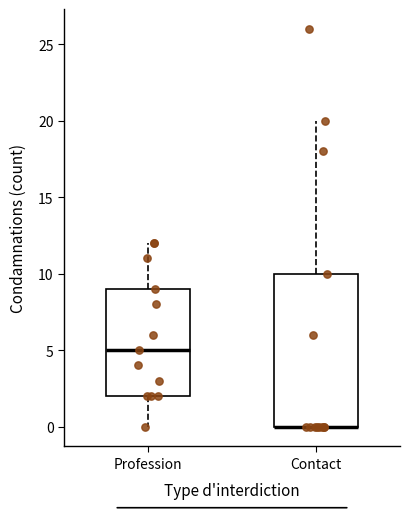

Comparing the boxes themselves (not the whiskers), which one is the tallest?

Contact